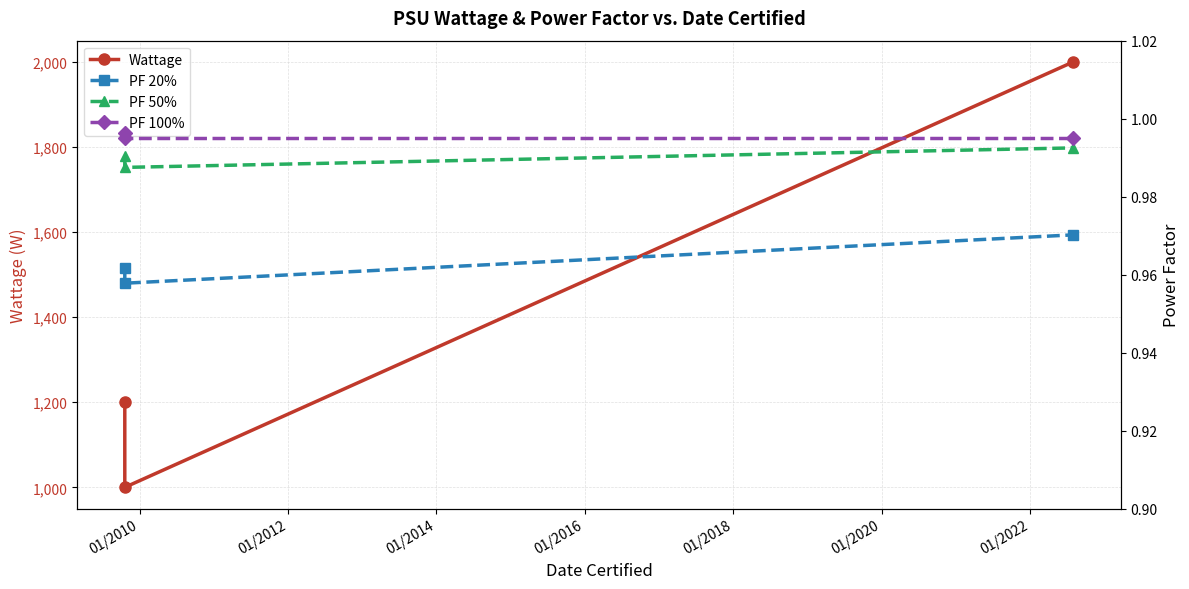

Does the chart have visible grid lines?

Yes